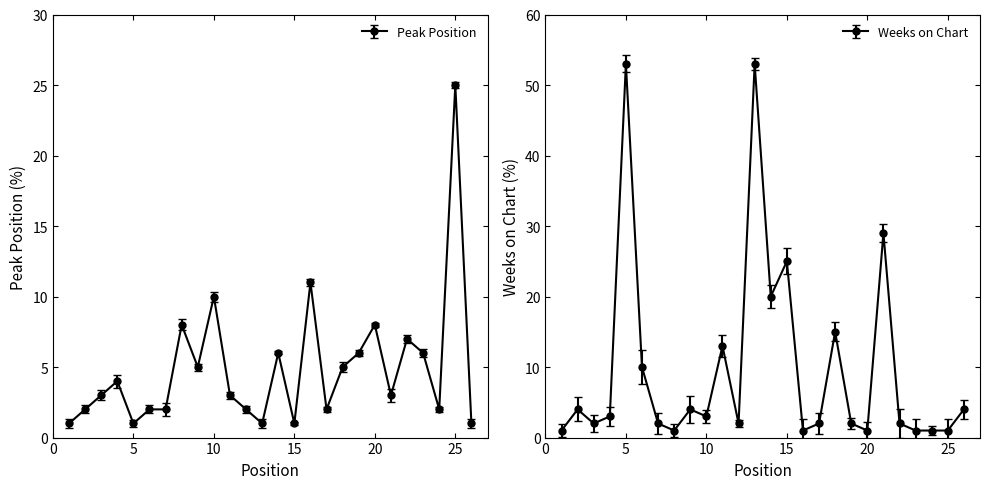

True or false: Weeks on Chart and Peak Position intersect in this chart.

True